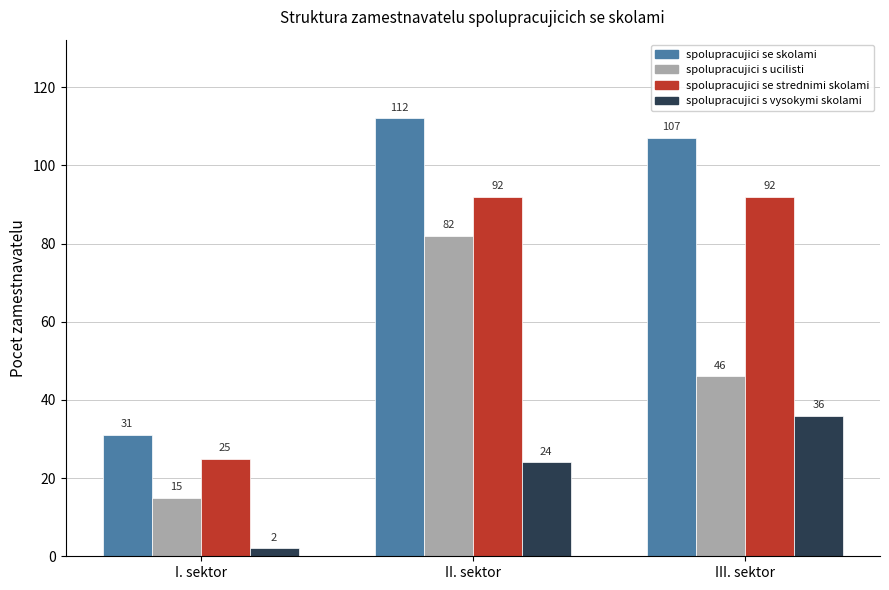

At which label does spolupracujici se skolami first exceed 107?

II. sektor